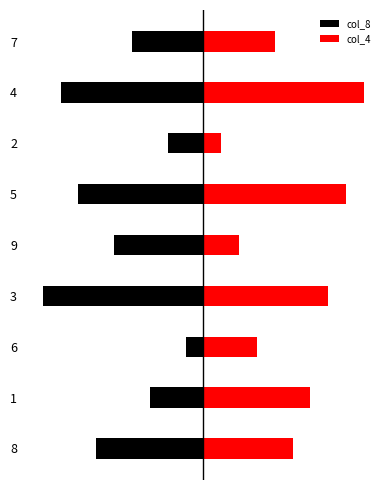

Reading left to right, extract all data points from this chart.

col_8: -6	-3	-1	-9	-5	-7	-2	-8	-4
col_4: 5	6	3	7	2	8	1	9	4